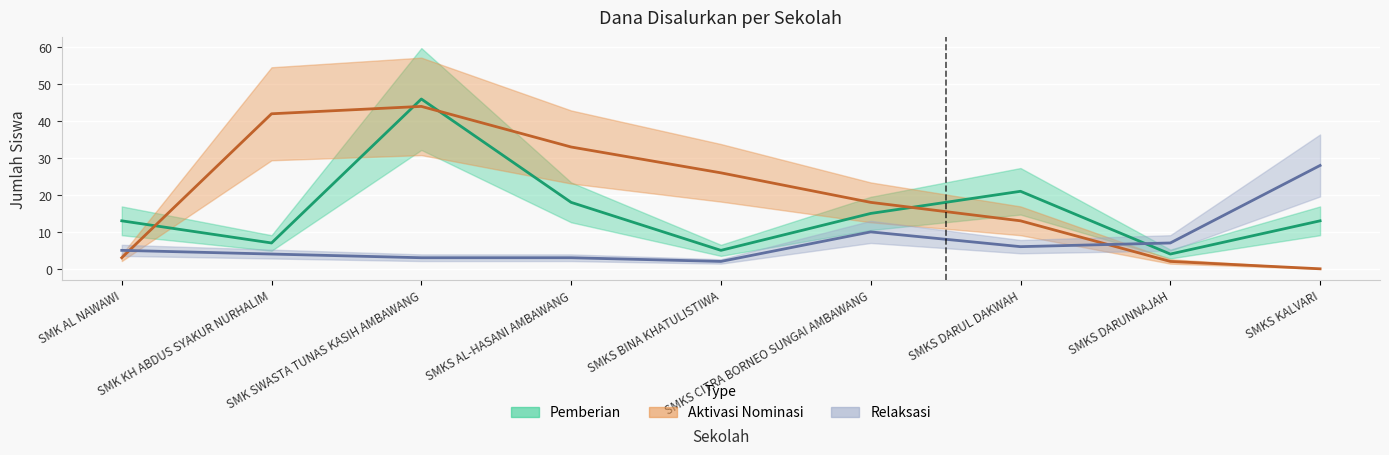

Which series has the widest spread of values?

Pemberian Dari Aktivasi Nominasi